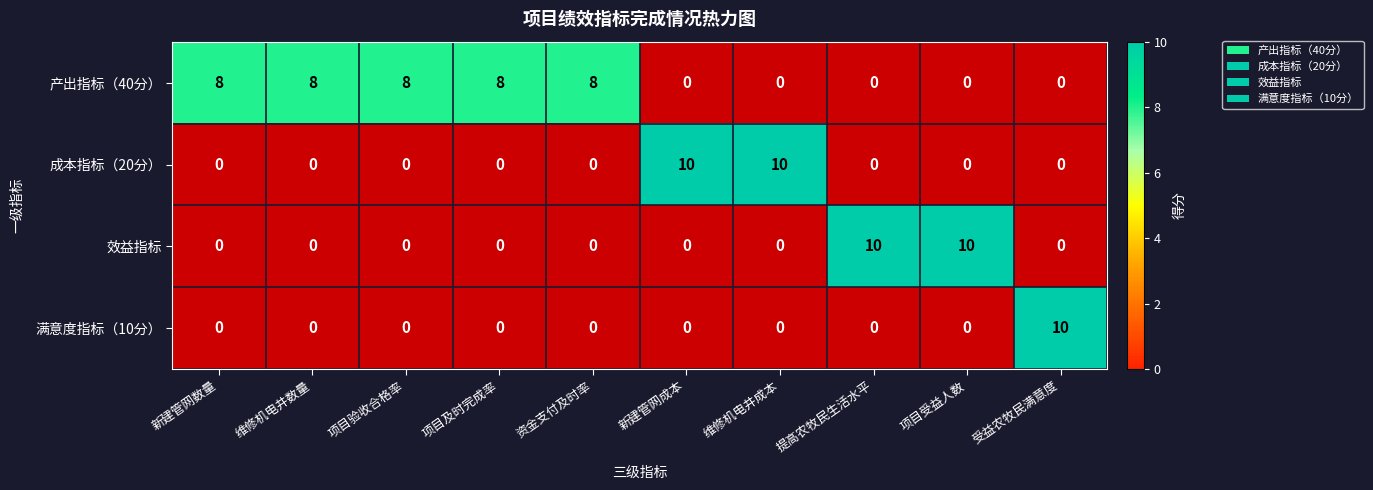

Which category has the highest value in the 成本指标（20分） series?

新建管网数量